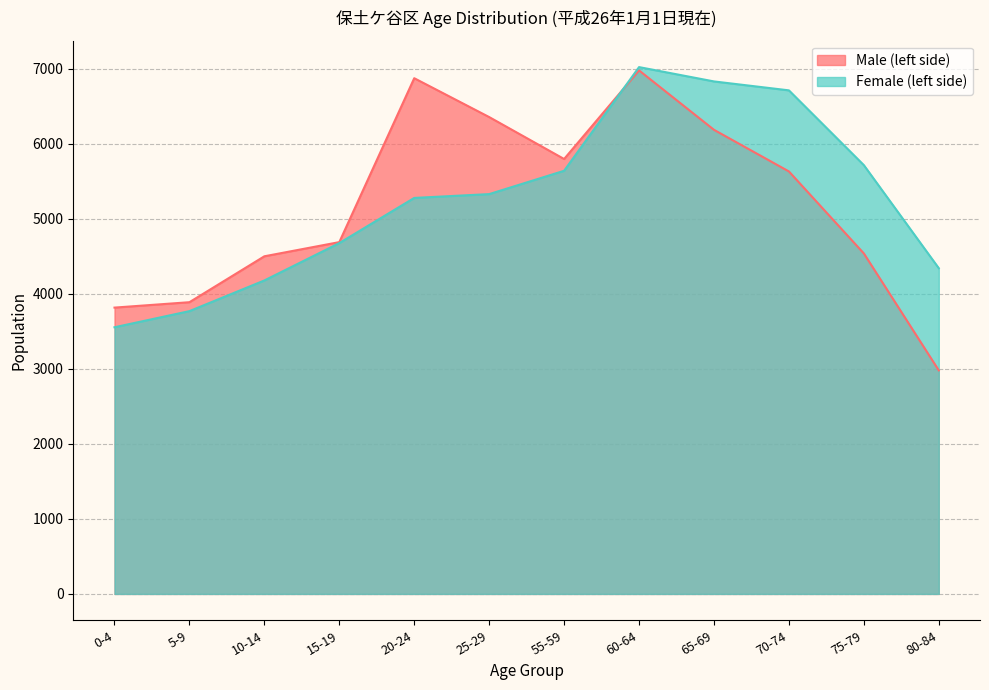

True or false: Male (left side) has a value of 2980 at 80-84.

True